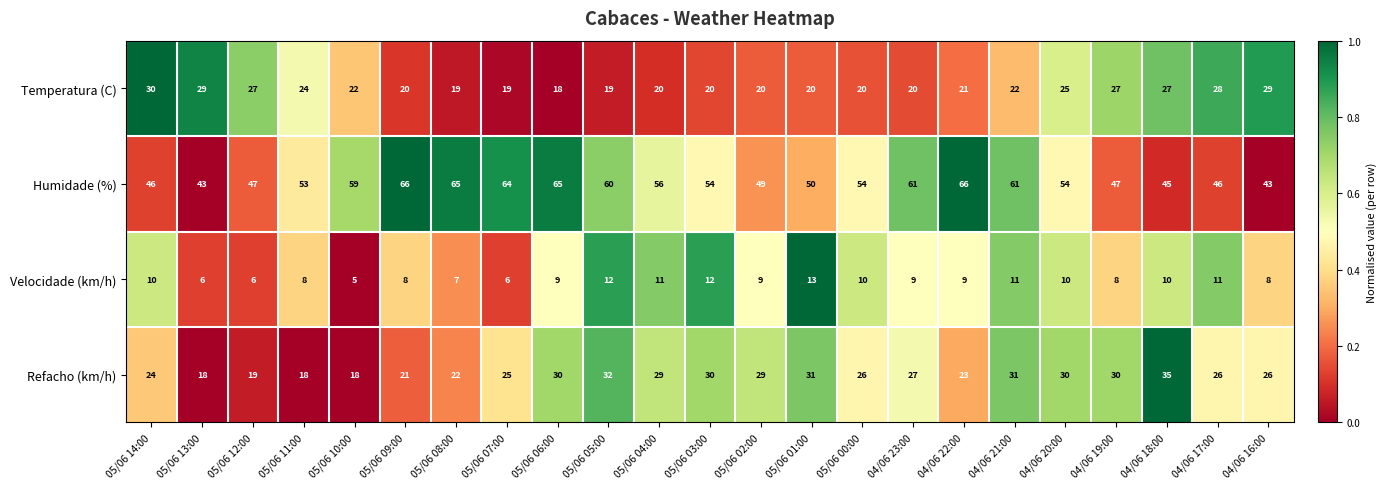

What is the spread (max minus min) of values at 04/06 19:00?

39